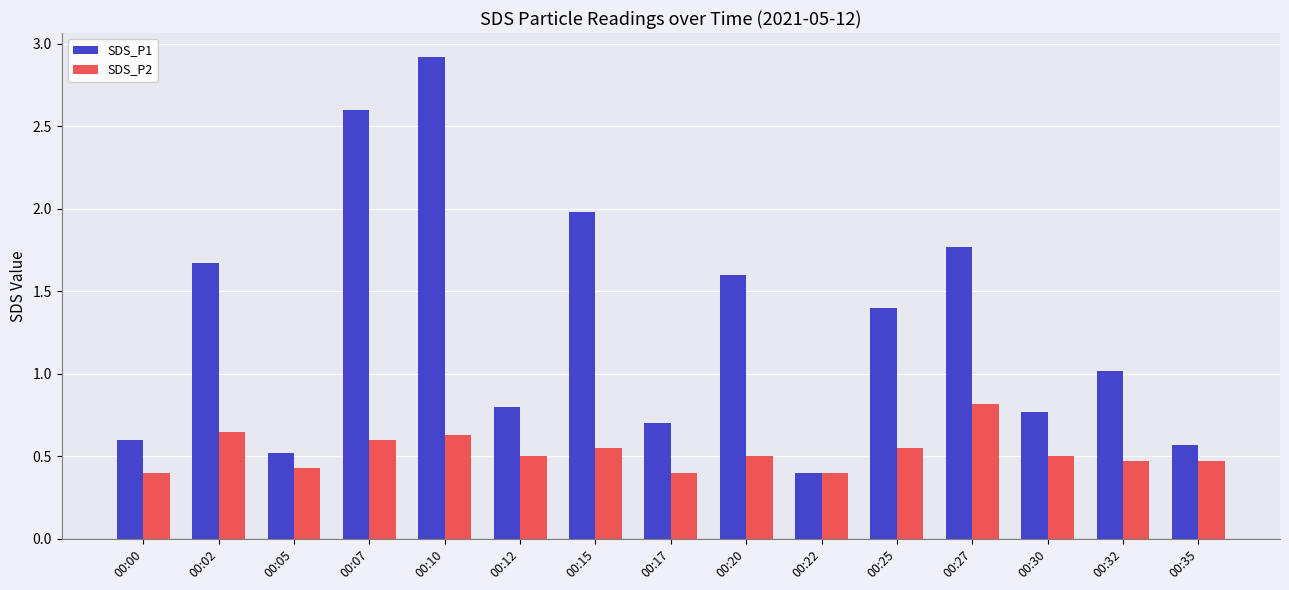

How many groups of bars are there?

15